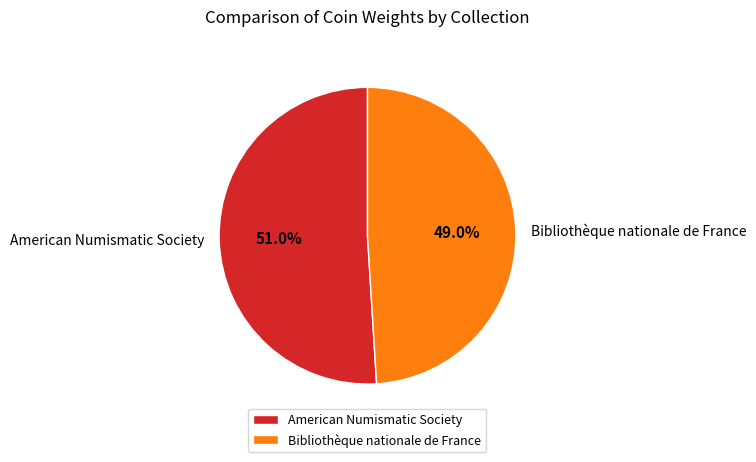

Does any single category account for the majority?

Yes